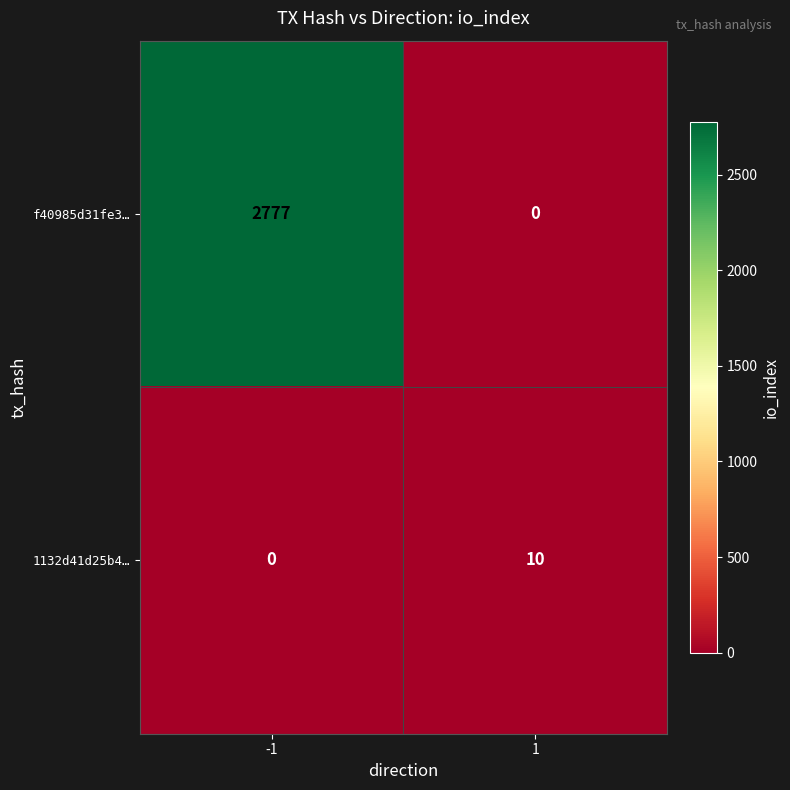

What is the total value across all series at -1?

2777